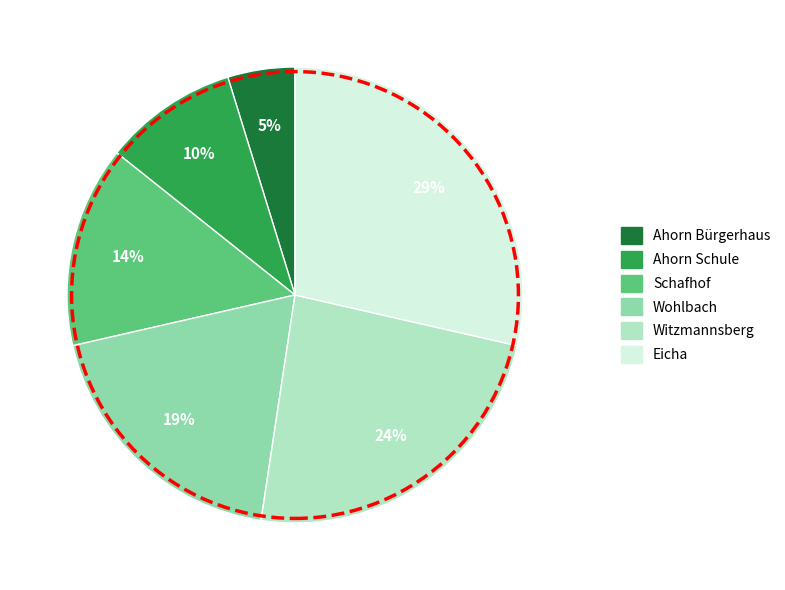

To the nearest percent, what is the difference between the Witzmannsberg and Wohlbach slice percentages?

5%